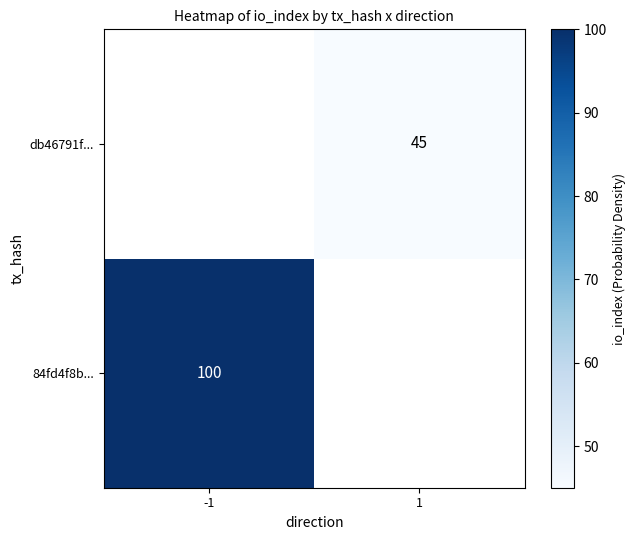

The db46791f... series shows 63 at 1. True or false?

False